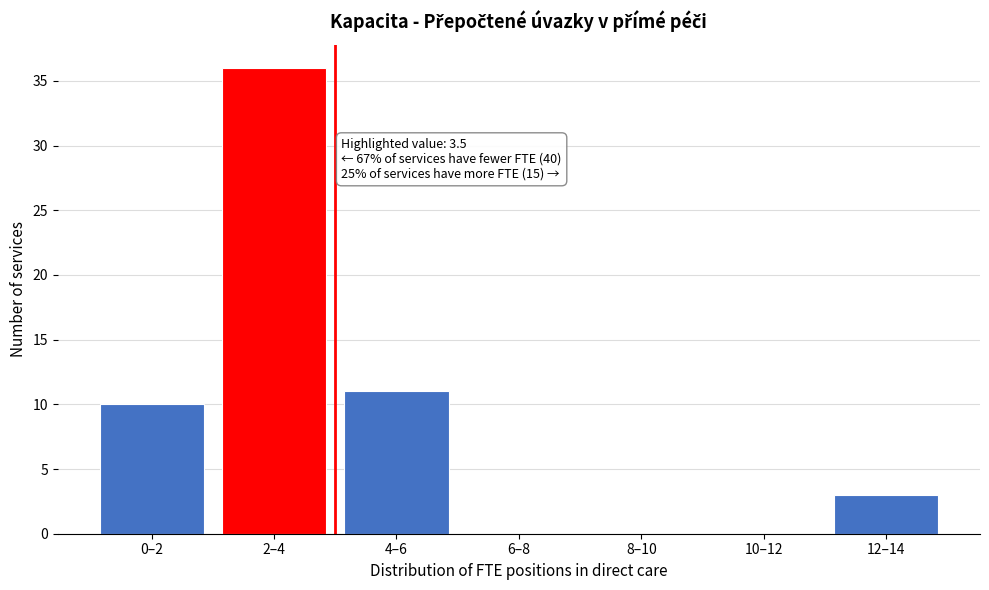

Reading left to right, extract all data points from this chart.

0–2=10	2–4=36	4–6=11	6–8=0	8–10=0	10–12=0	12–14=3